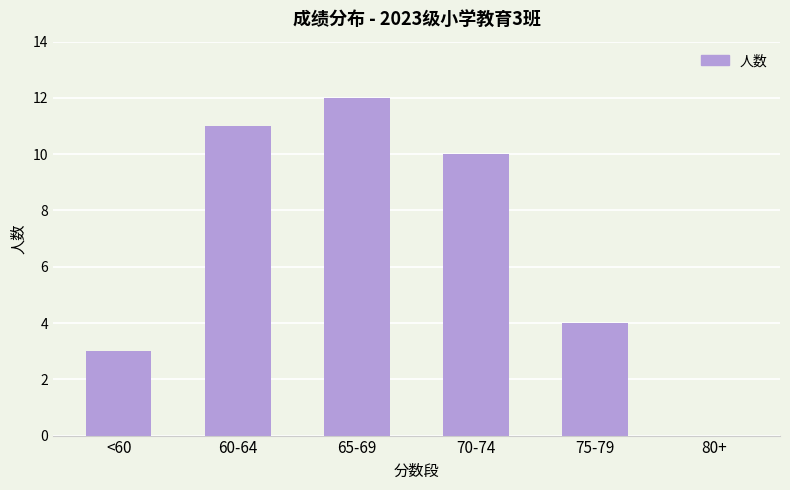

Approximately how many times larger is the value at 60-64 compared to 65-69?

0.9